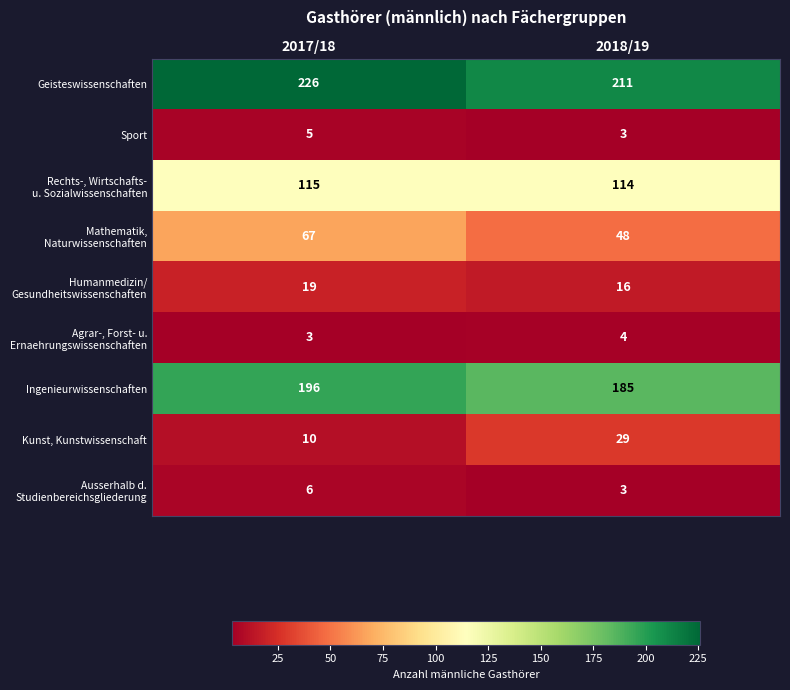

What is the minimum value shown in the chart?

3